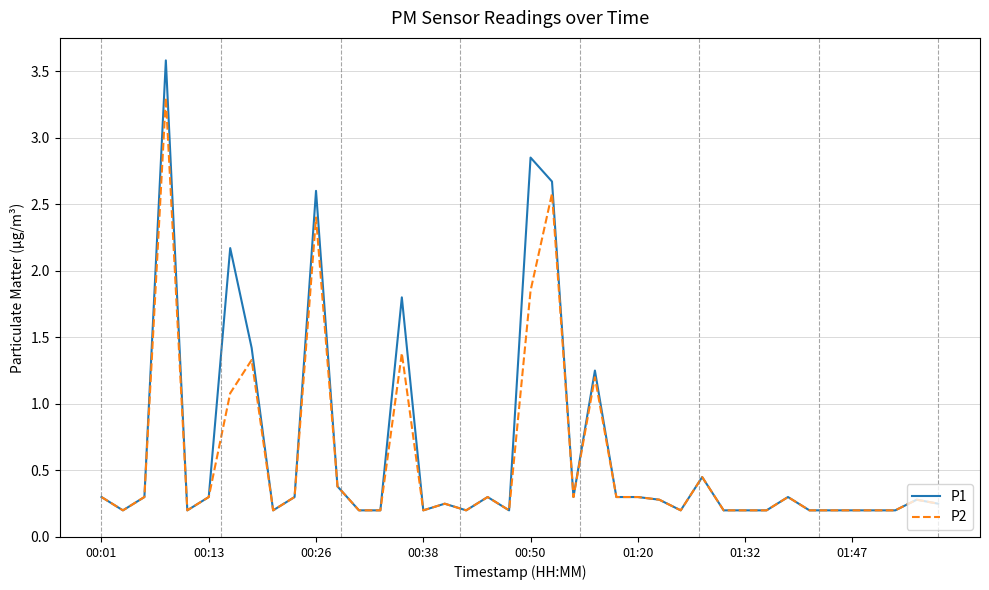

Which series has the largest range (max minus min)?

P1